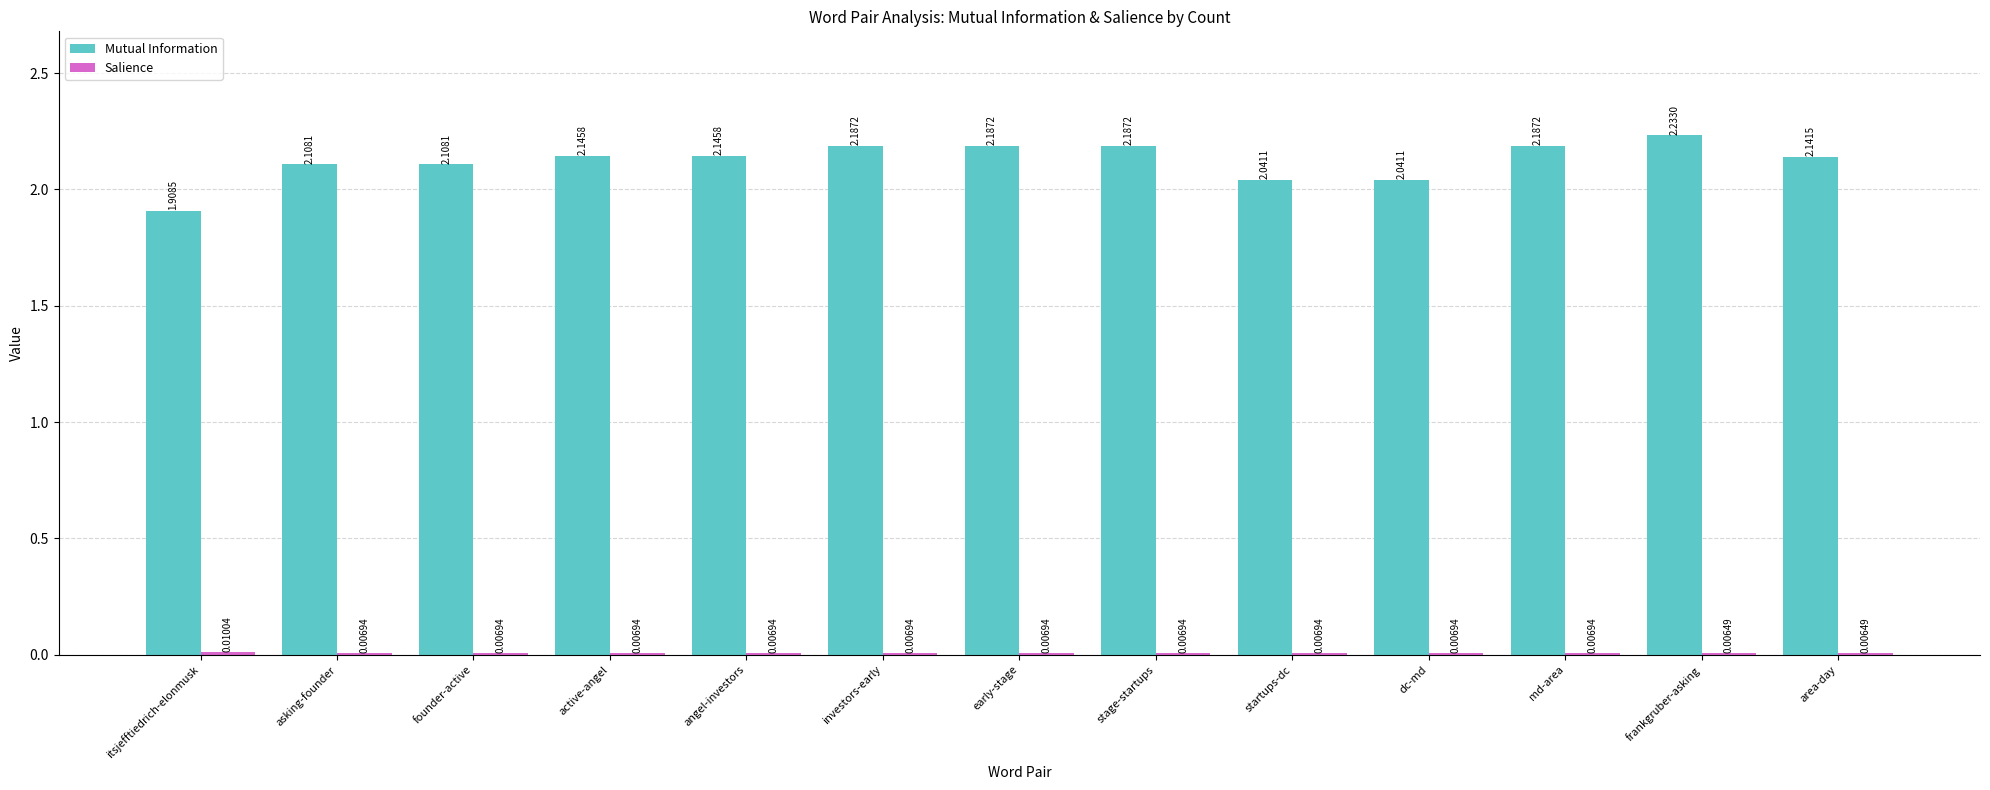

What is the sum of all Mutual Information values?

27.6